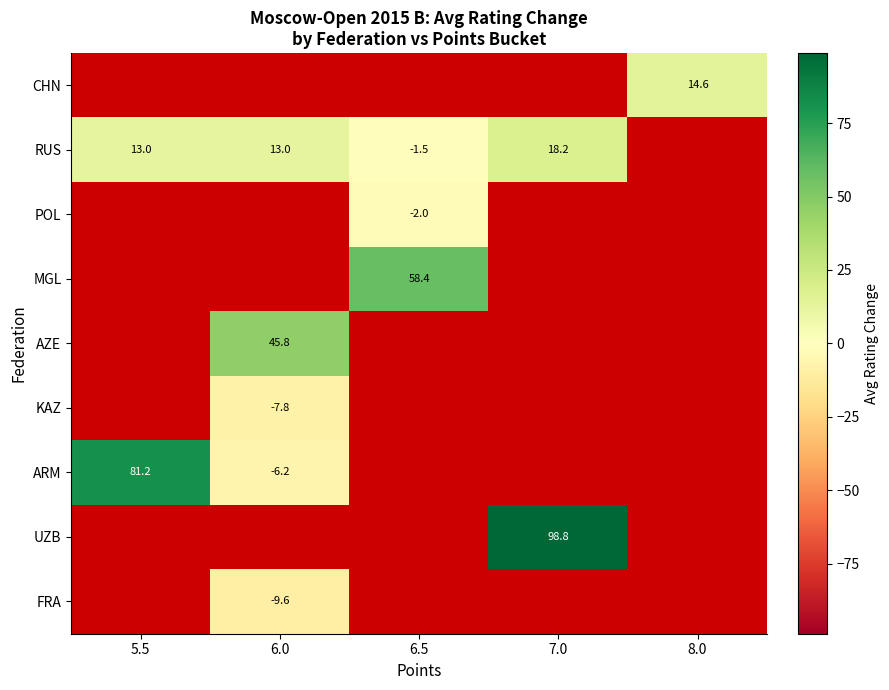

The RUS series shows 13.0 at 5.5. True or false?

True